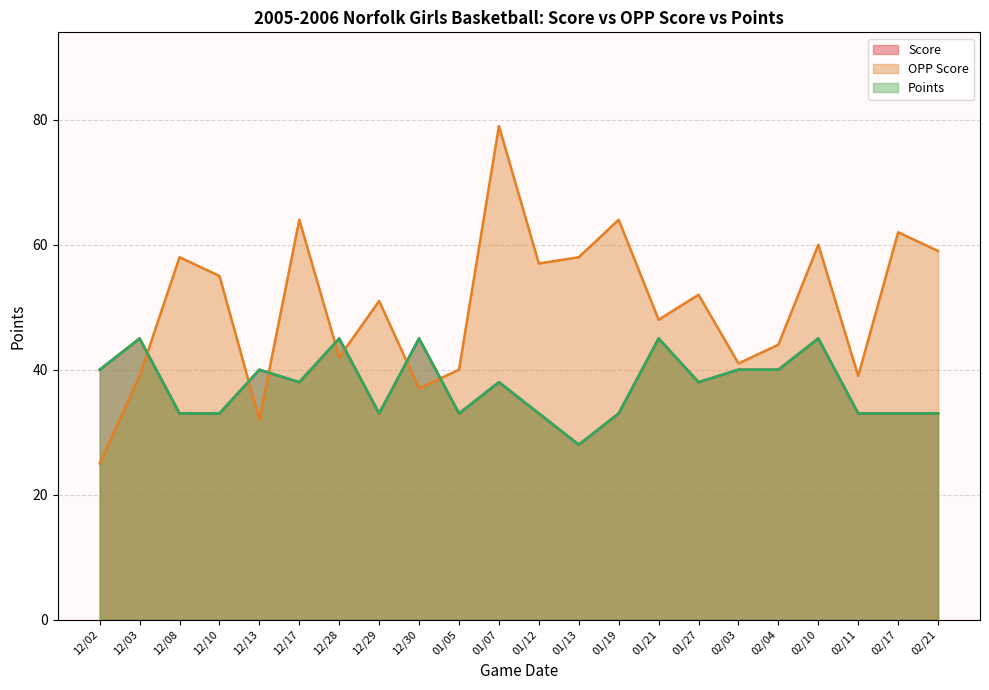

Count the number of data series in this chart.

3